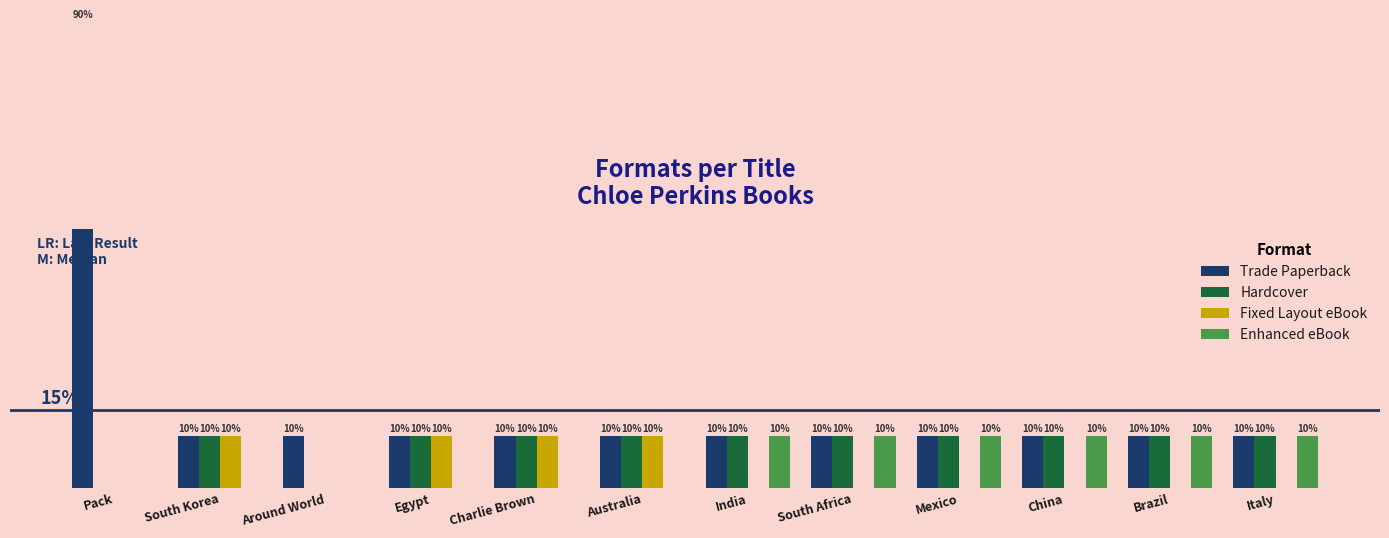

What is the label of the 10th bar from the right?

Around World